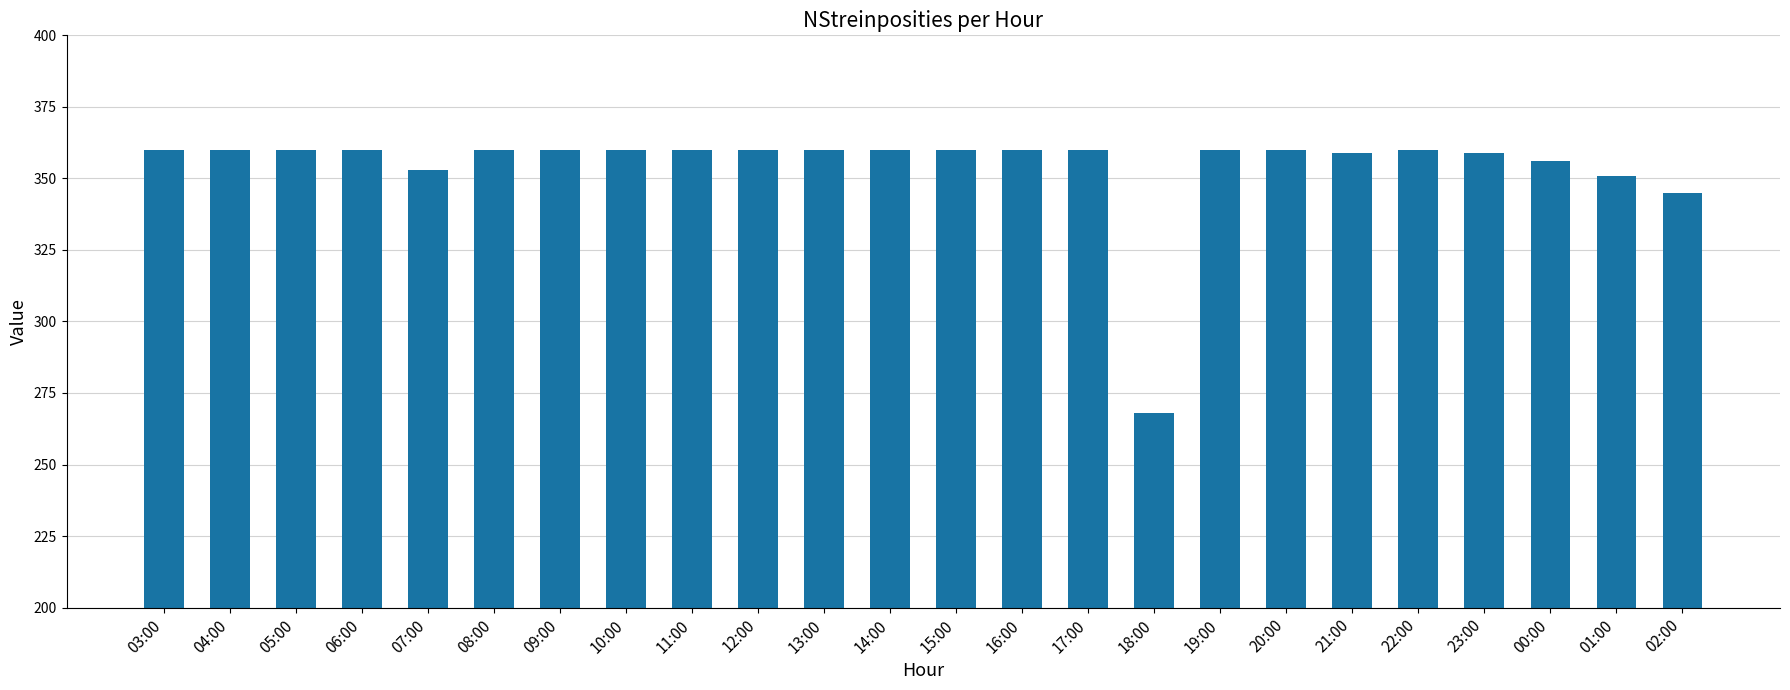

The value at 16:00 is 360. True or false?

True